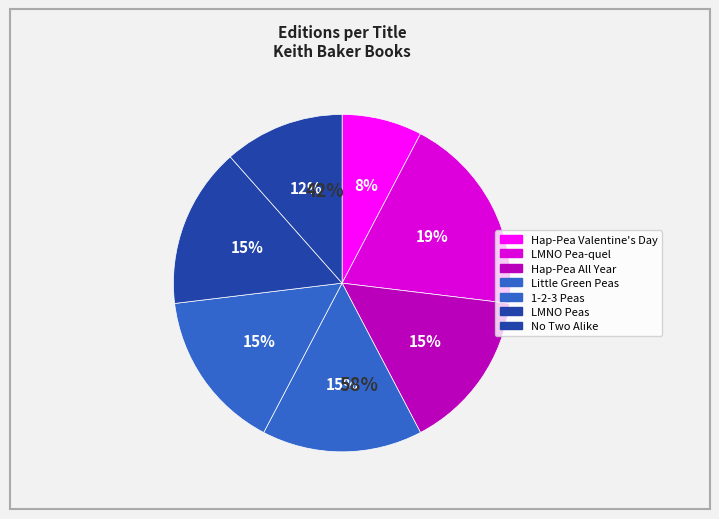

Which category has the biggest portion of the pie?

LMNO Pea-quel